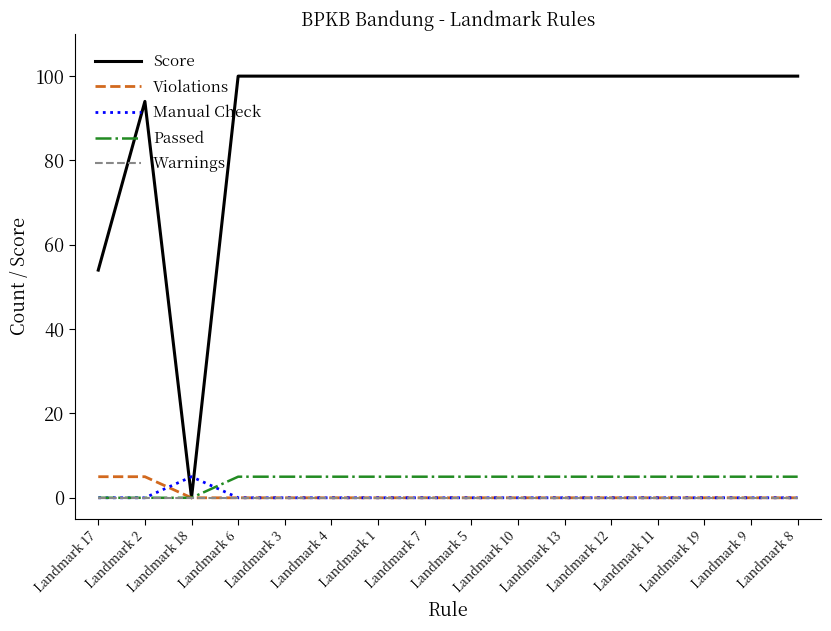

Is the value of Warnings at Landmark 10 greater than the value of Passed at Landmark 10?

No